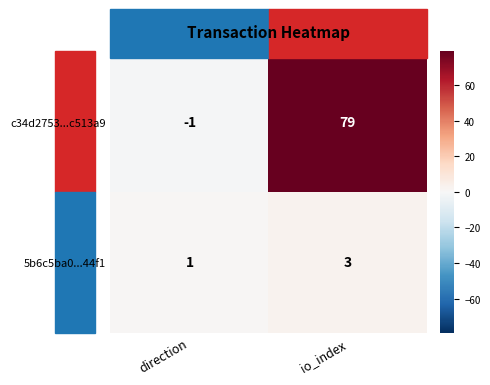

The value of 5b6c5ba0...44f1 at io_index is 3. True or false?

True